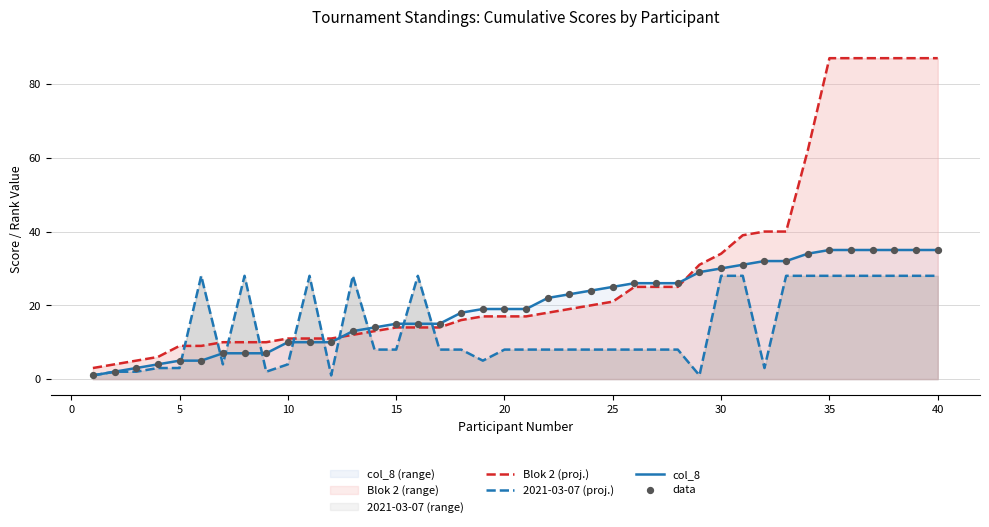

At how many categories does at least one series exceed 31?

11